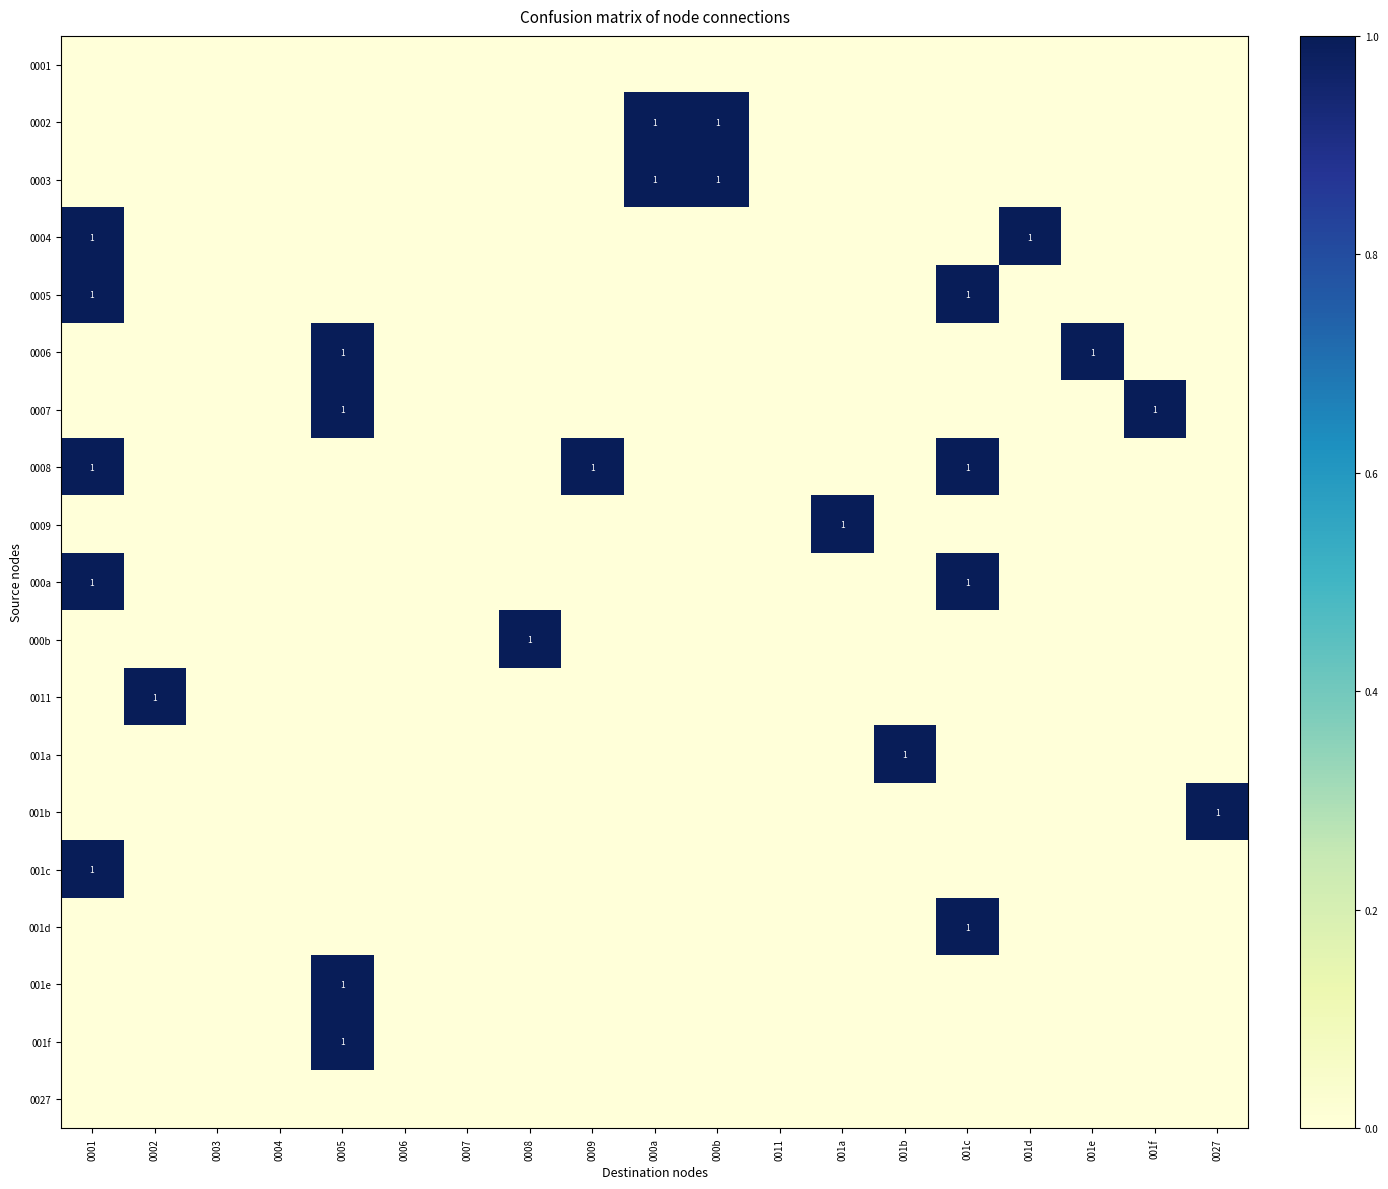

At which label is 0003 closest to 0?

0001